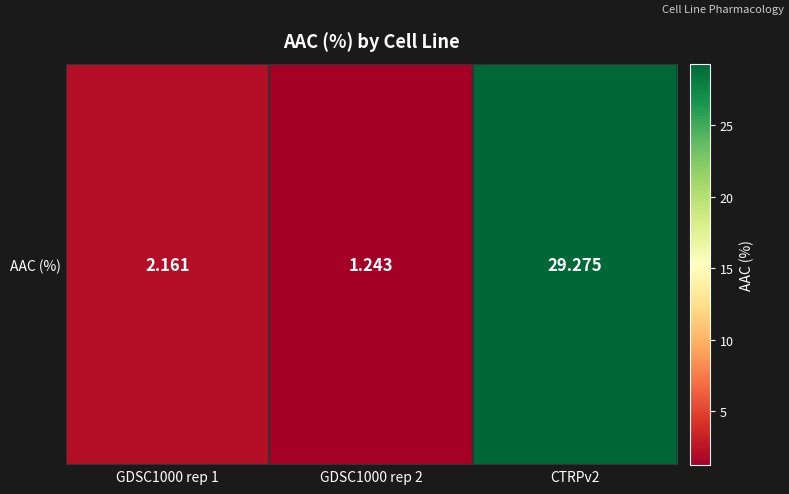

What is the difference between the second highest and minimum values?

0.9